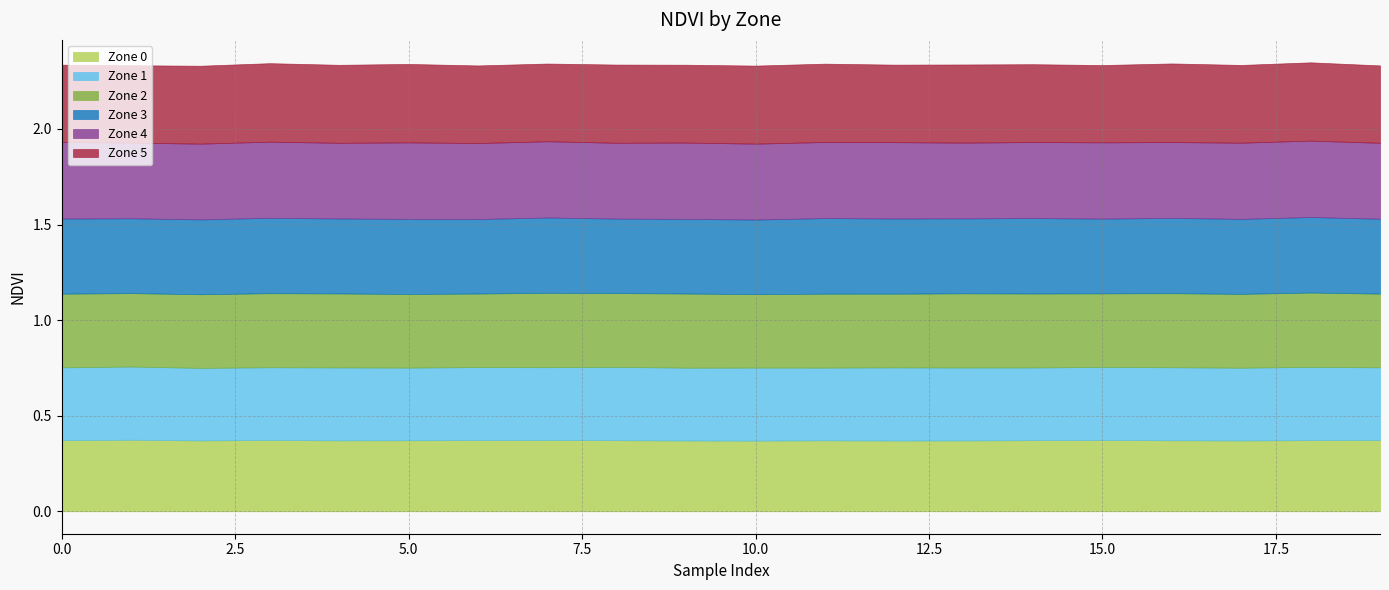

Which series has the largest range (max minus min)?

Zone 5